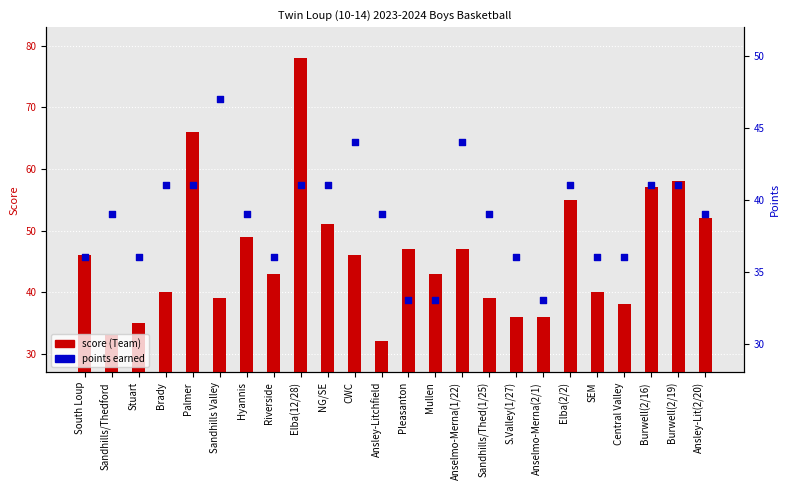

Which series reaches the maximum Y coordinate?

score